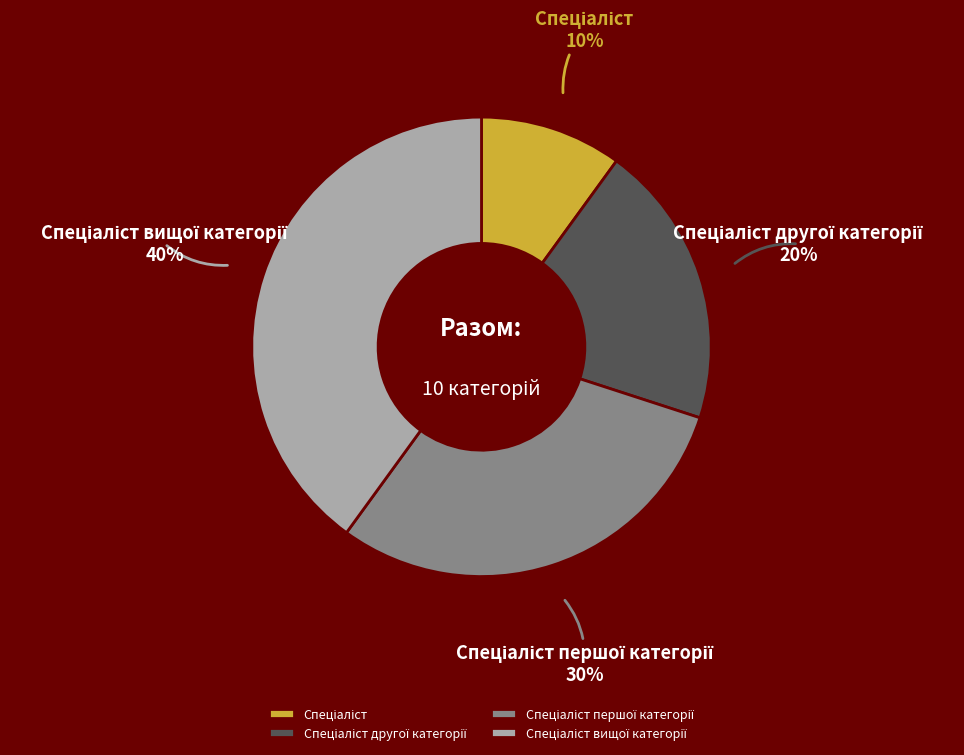

How many slices are in this pie chart?

4